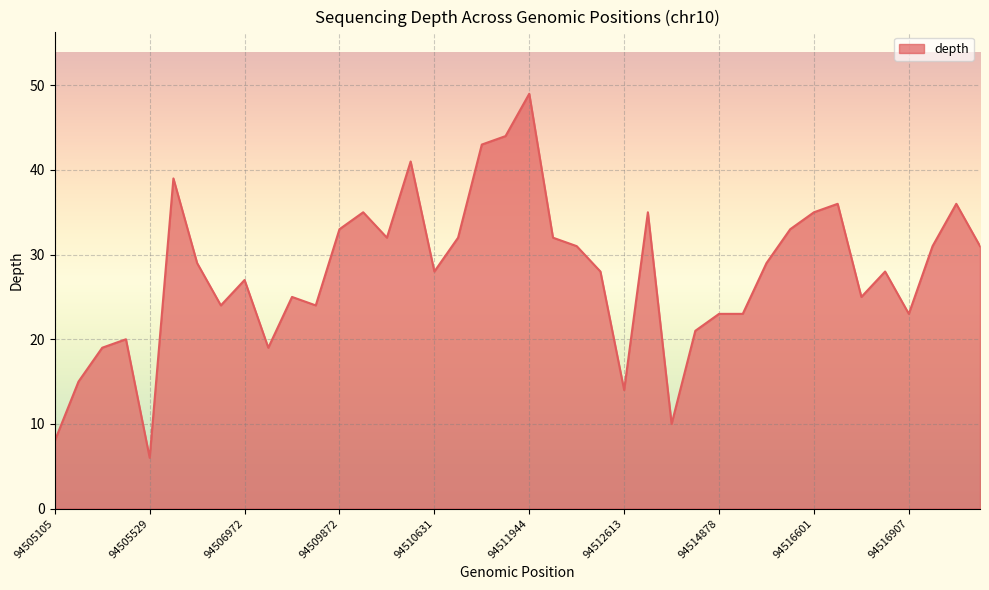

What is the difference between the maximum and second lowest values?

41